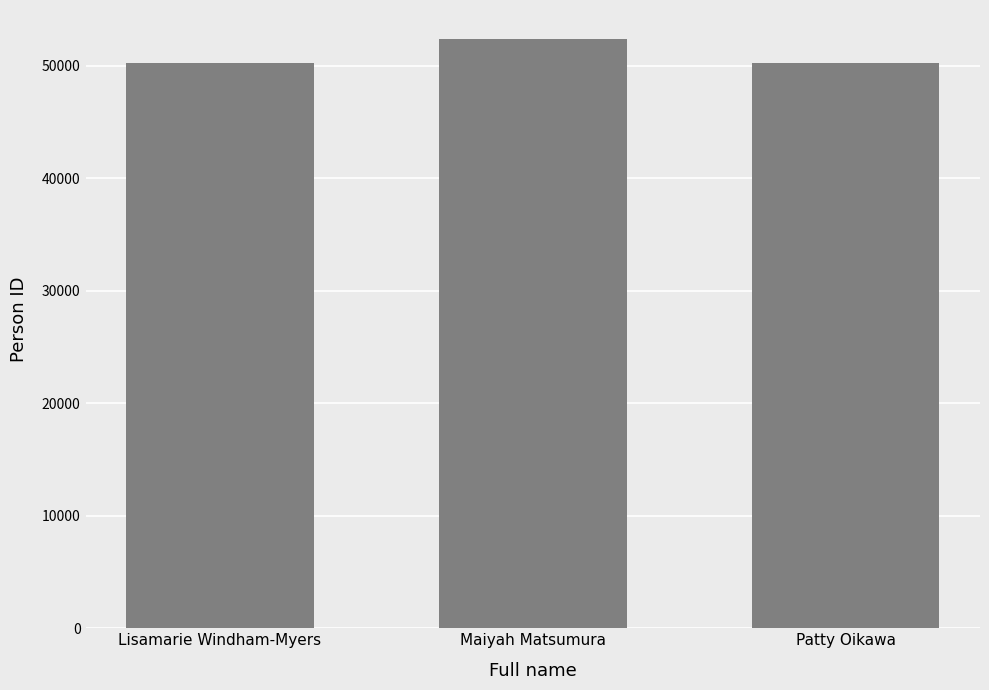

What is the difference between the values at Maiyah Matsumura and Lisamarie Windham-Myers?

2109